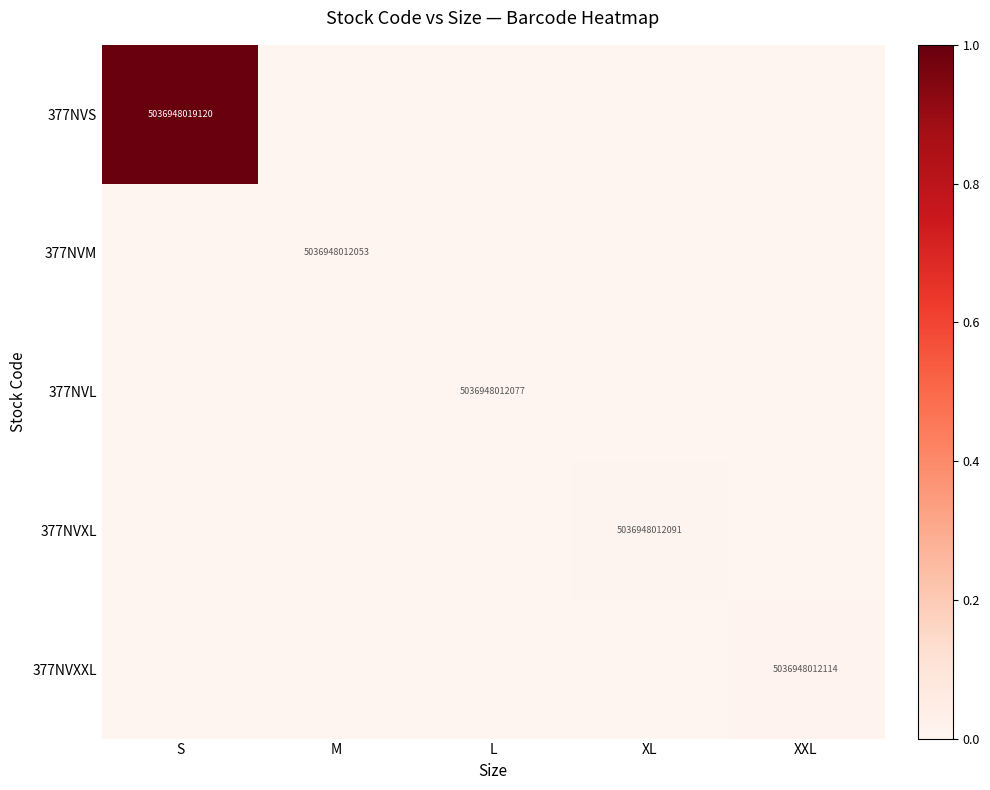

The 377NVXL series shows 7879639016771 at XL. True or false?

False